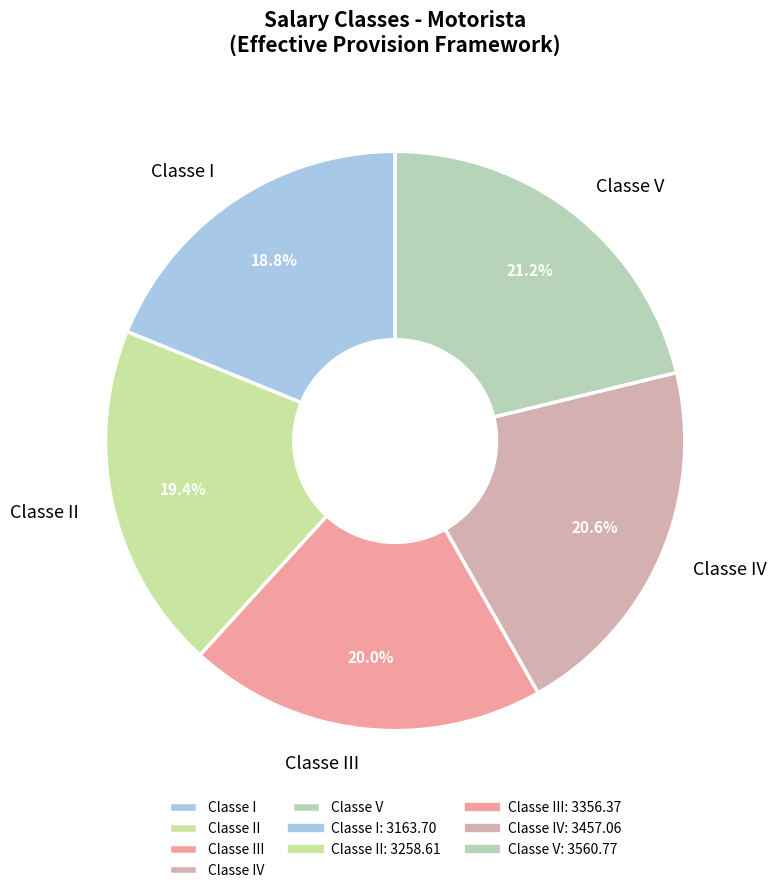

Which category has the smallest portion of the pie?

Classe I